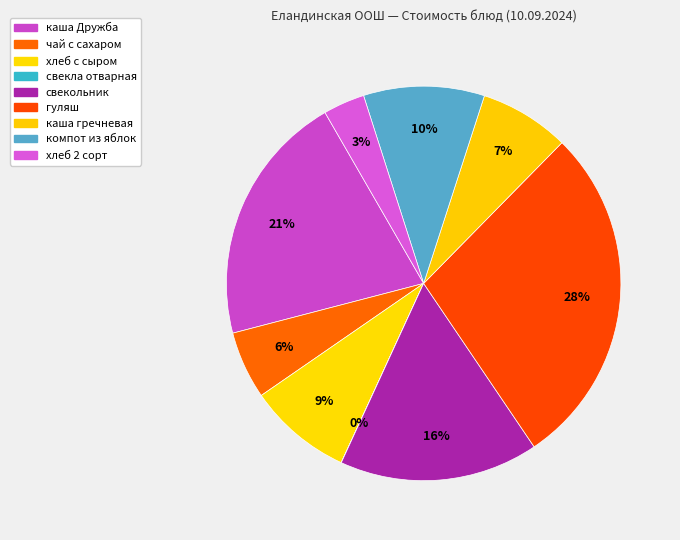

How many slices are in this pie chart?

9